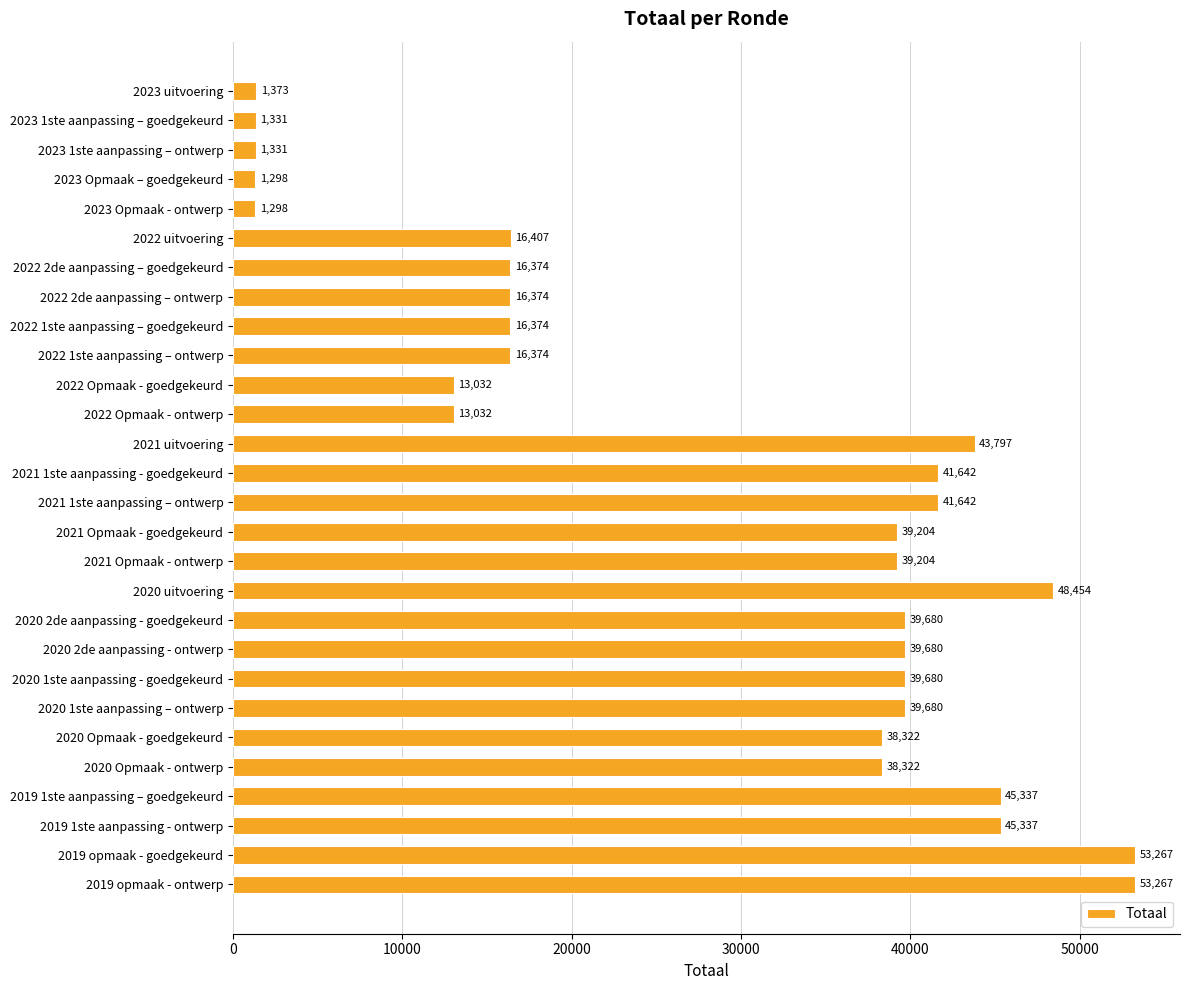

What is the value of the 11th bar from the top?

13032